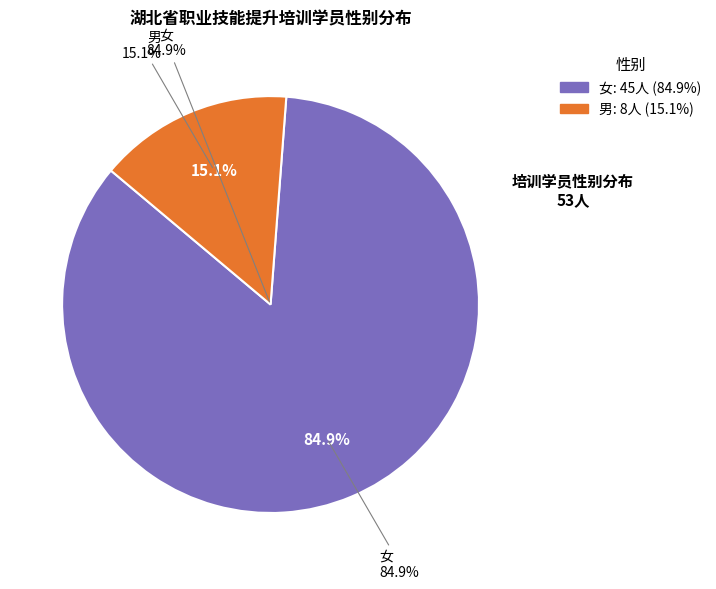

To the nearest percent, what is the average slice percentage?

50%